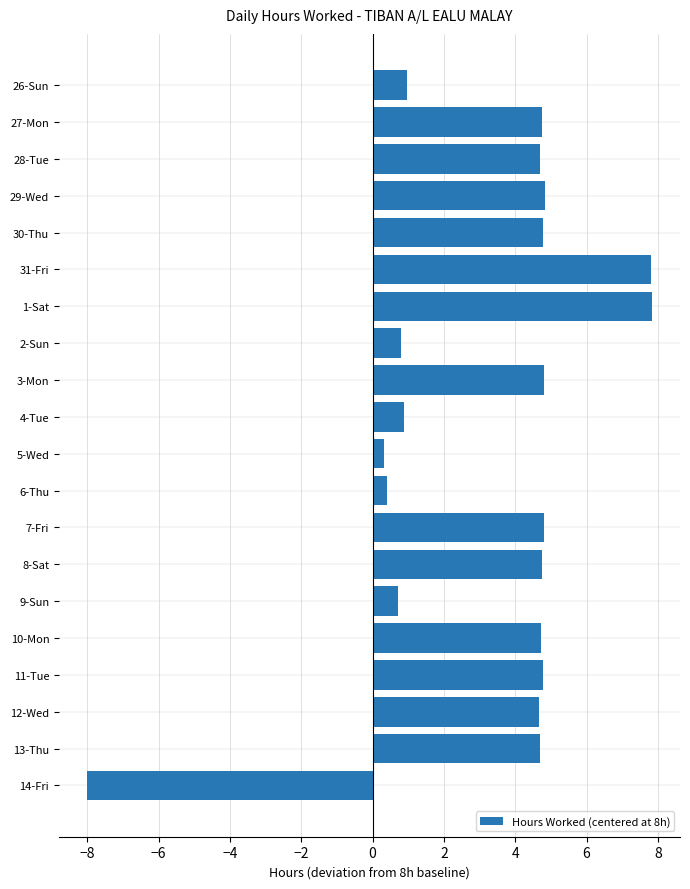

How many bars are there in total?

20